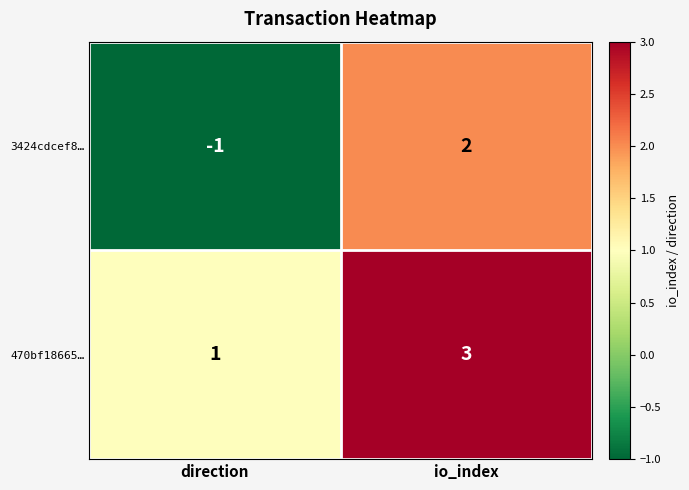

List the series in order of their peak value, lowest first.

3424cdcef8…, 470bf18665…